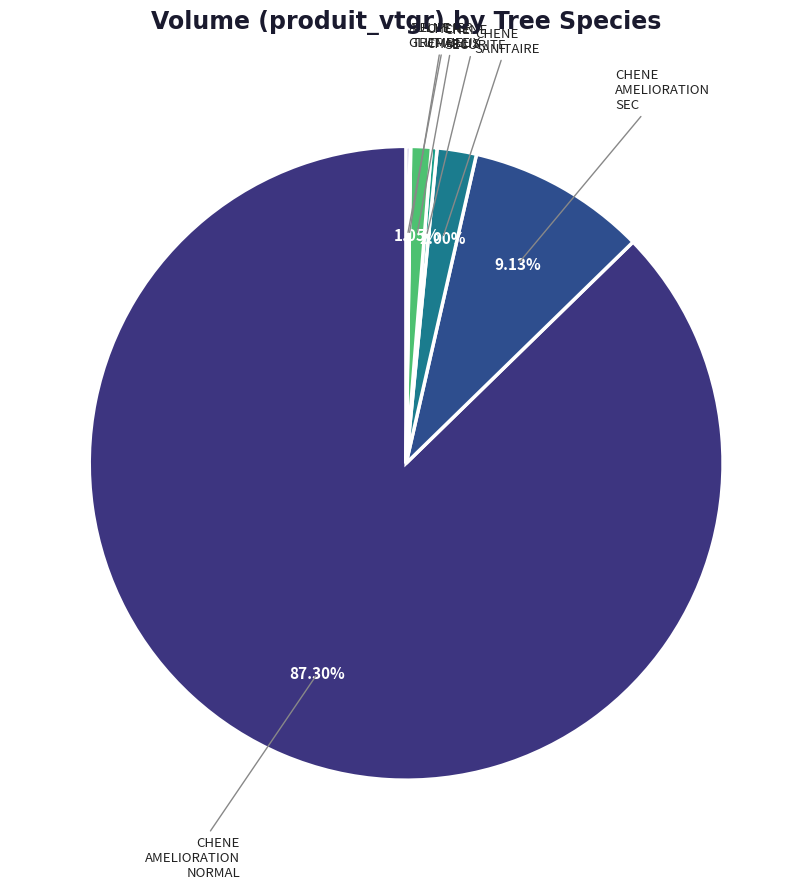

Count the number of slices in the pie.

6